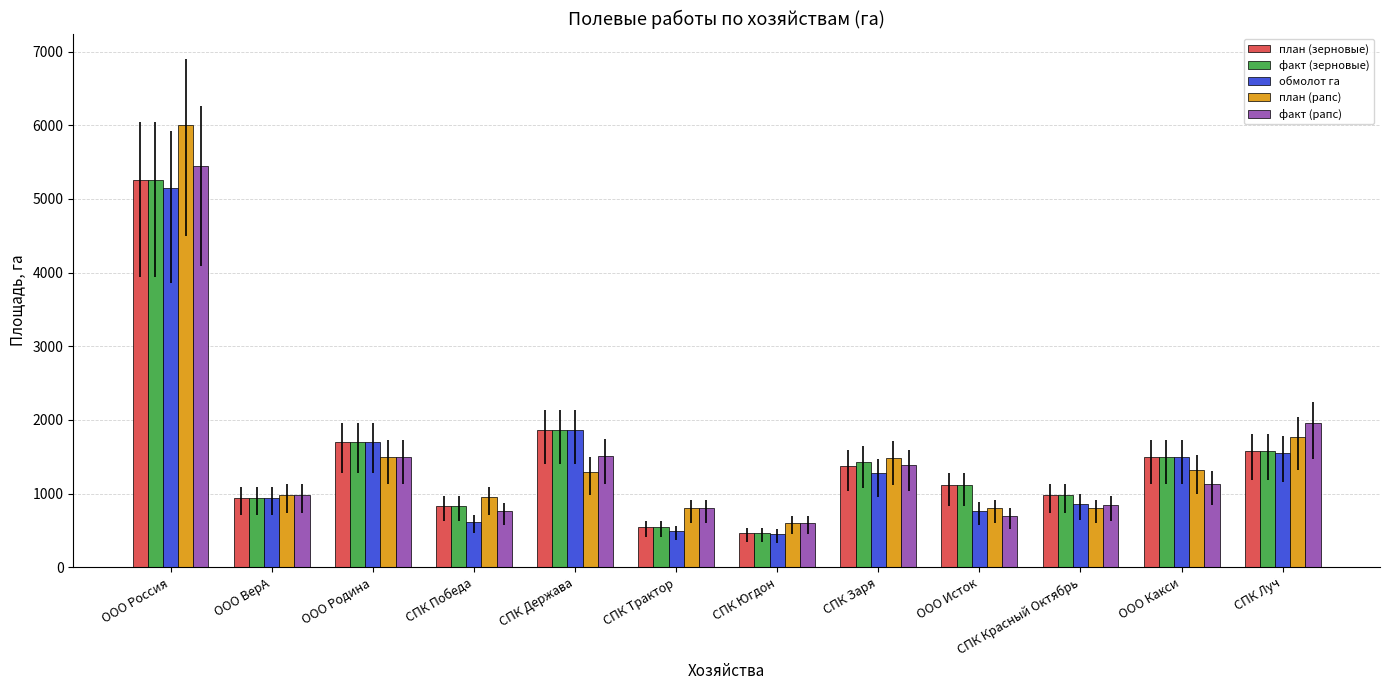

What is the highest value of the план (рапс) series?

6000